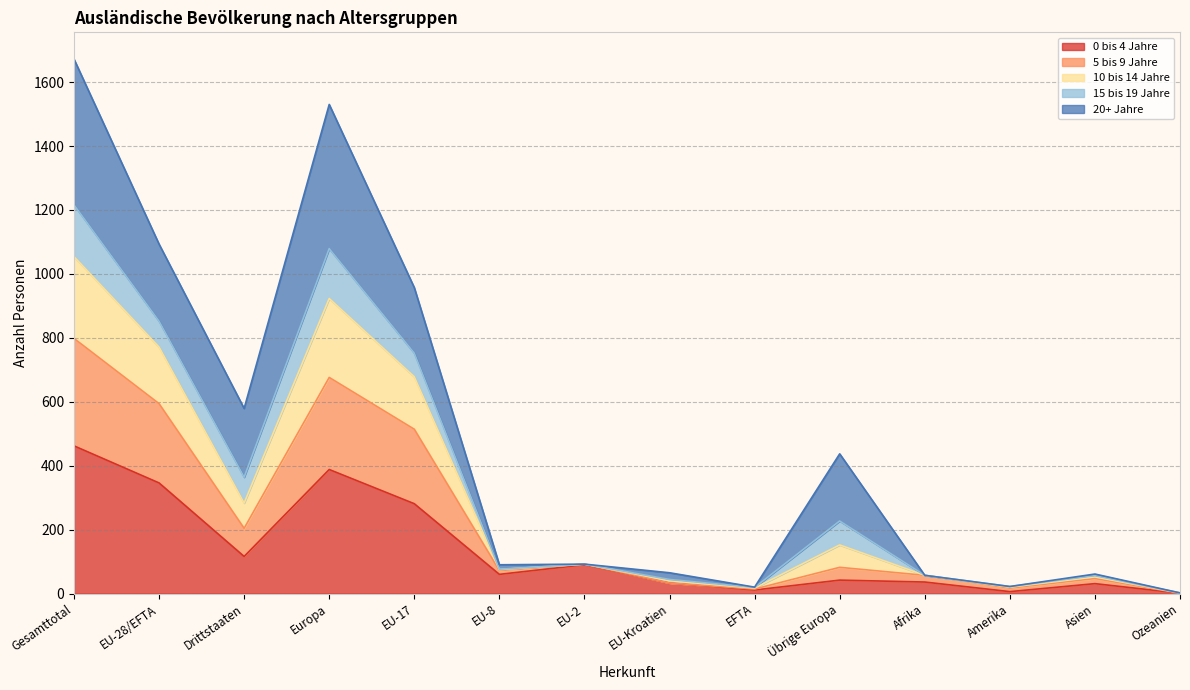

Which has a higher value, EFTA or Übrige Europa?

Übrige Europa